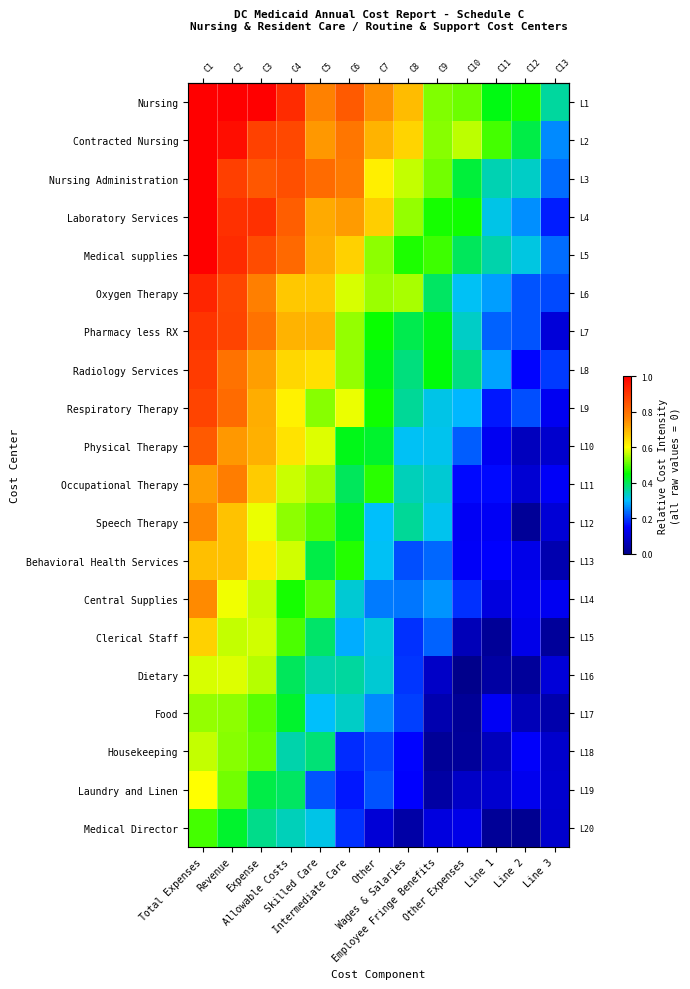

At how many categories does at least one series exceed 0?

13